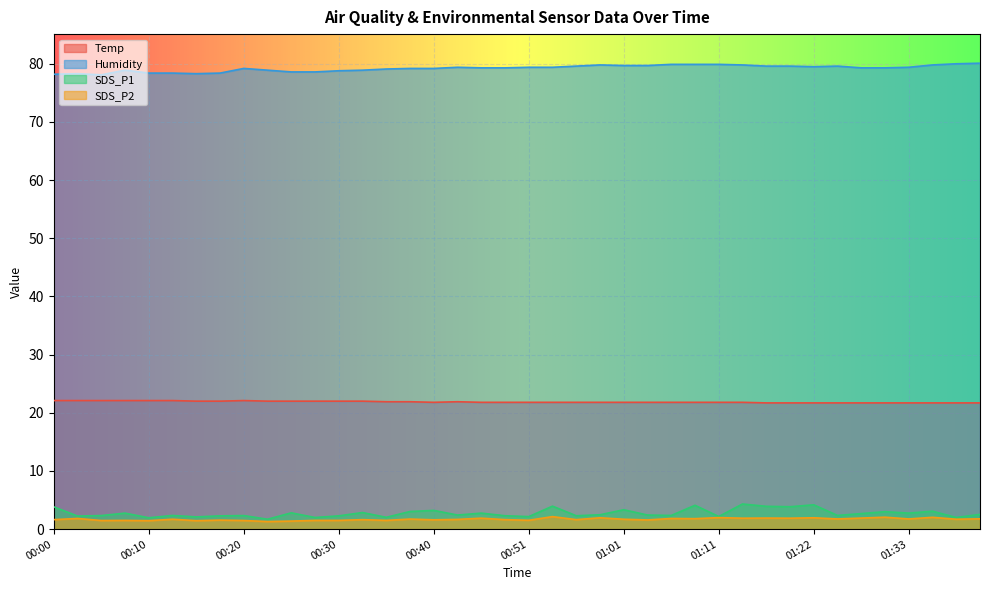

Reading left to right, what are all the values shown in this chart?

Temp: 22.1	22.1	22.1	22.1	22.1	22.1	22.0	22.0	22.1	22.0	22.0	22.0	22.0	22.0	21.9	21.9	21.8	21.9	21.8	21.8	21.8	21.8	21.8	21.8	21.8	21.8	21.8	21.8	21.8	21.8	21.7	21.7	21.7	21.7	21.7	21.7	21.7	21.7	21.7	21.7
Humidity: 78.2	78.3	78.1	78.9	78.4	78.4	78.3	78.4	79.2	78.9	78.6	78.6	78.8	78.9	79.1	79.2	79.2	79.4	79.3	79.3	79.4	79.4	79.6	79.8	79.7	79.7	79.9	79.9	79.9	79.8	79.6	79.6	79.5	79.6	79.3	79.3	79.4	79.8	80.0	80.1
SDS_P1: 3.8	2.2	2.3	2.8	1.9	2.4	2.1	2.3	2.3	1.7	2.8	2.0	2.3	2.9	2.0	3.0	3.2	2.4	2.8	2.3	2.1	4.0	2.3	2.5	3.3	2.4	2.4	4.1	2.2	4.3	3.9	3.9	4.2	2.4	2.7	3.0	2.8	3.1	2.0	2.5
SDS_P2: 1.6	1.8	1.5	1.5	1.4	1.7	1.4	1.6	1.5	1.3	1.4	1.5	1.5	1.6	1.5	1.7	1.6	1.7	1.9	1.6	1.5	2.1	1.6	1.9	1.7	1.6	1.8	1.8	2.0	1.9	1.9	1.9	1.9	1.8	1.9	2.0	1.8	2.0	1.7	1.8